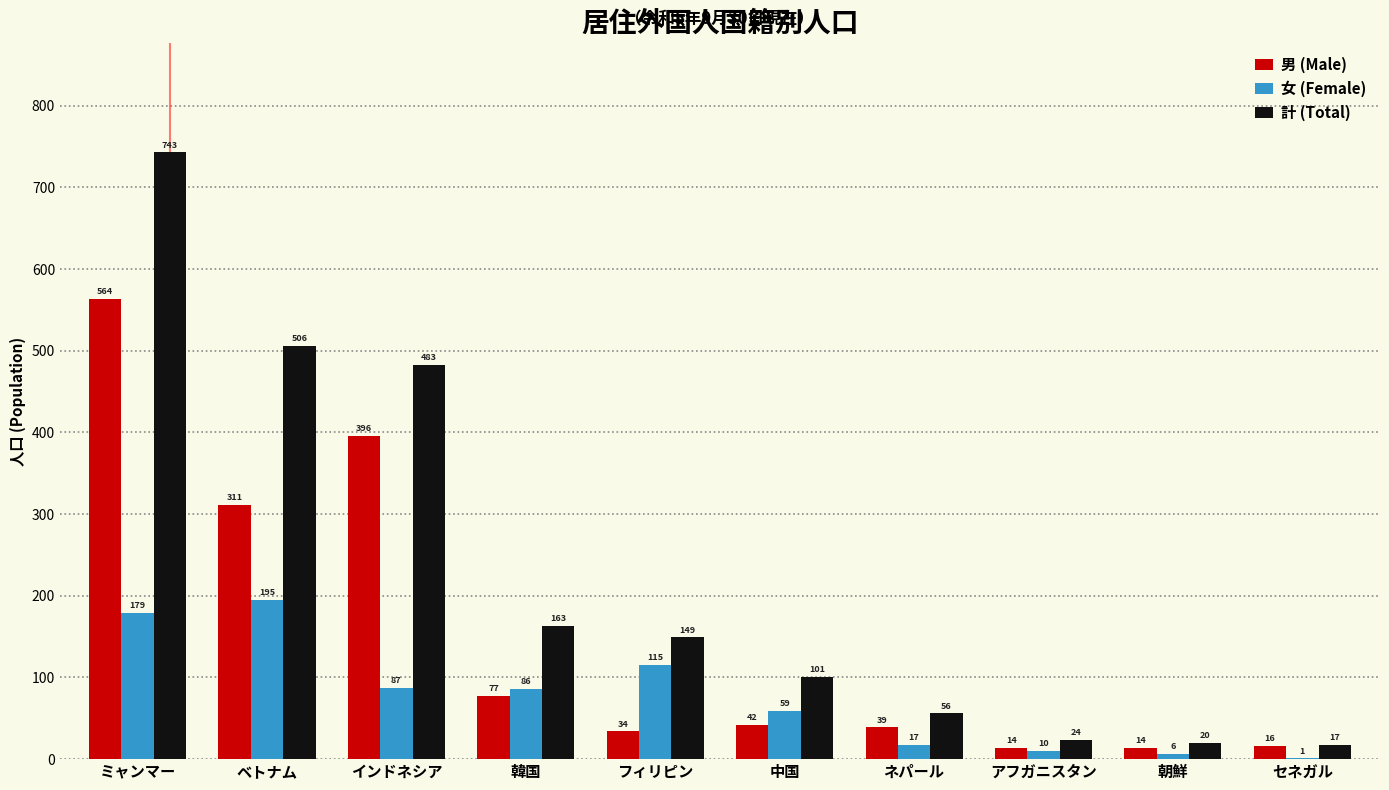

The 計 (Total) series shows 670 at インドネシア. True or false?

False